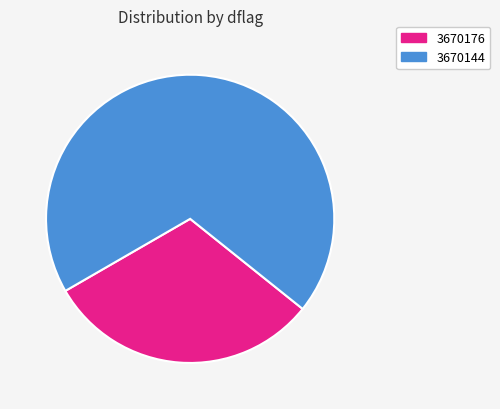

To the nearest percent, what is the average slice percentage?

50%